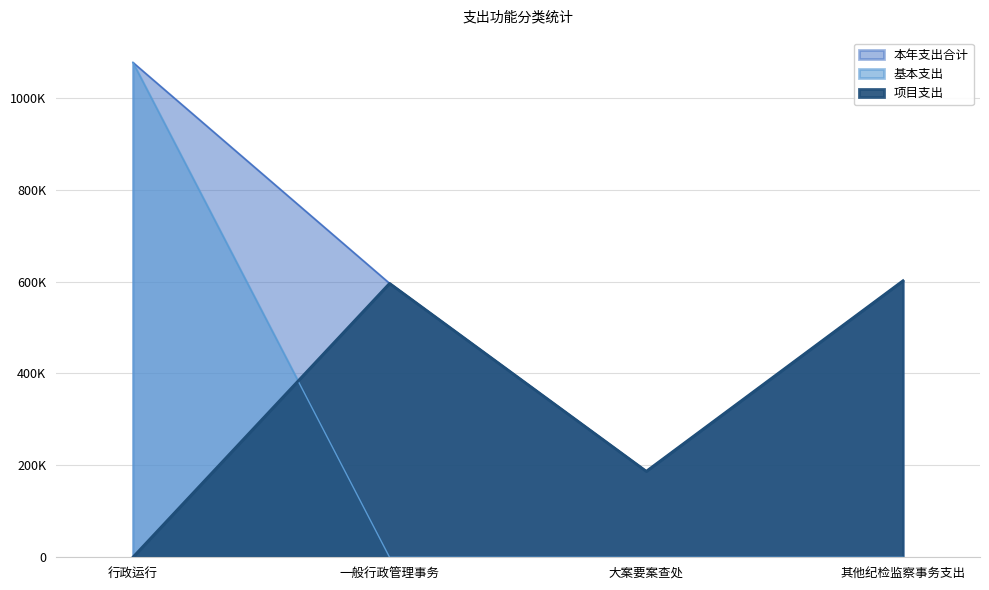

At how many categories does at least one series exceed 822872?

1